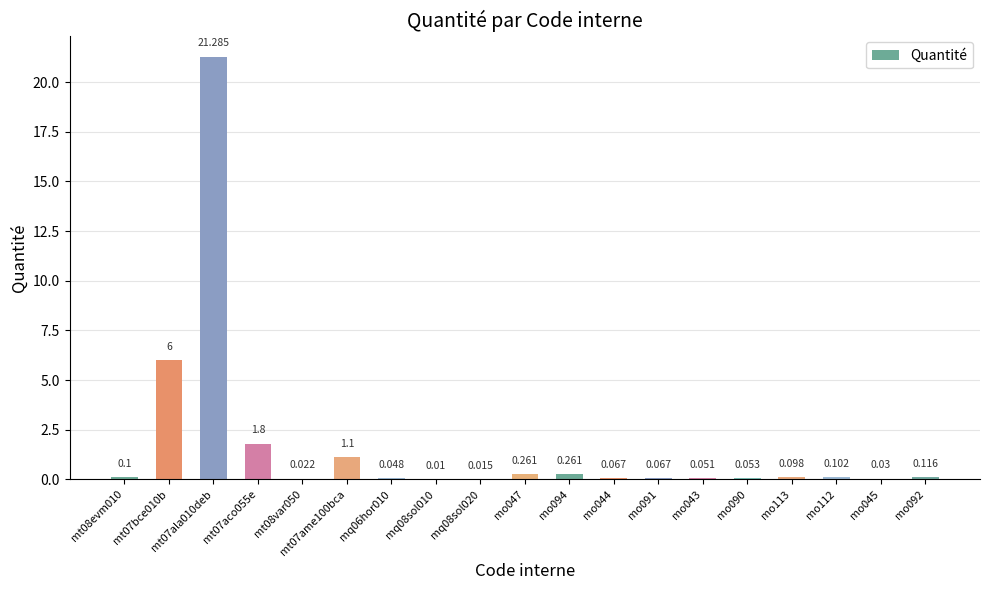

The chart shows a value of 0.4 at mo094. True or false?

False